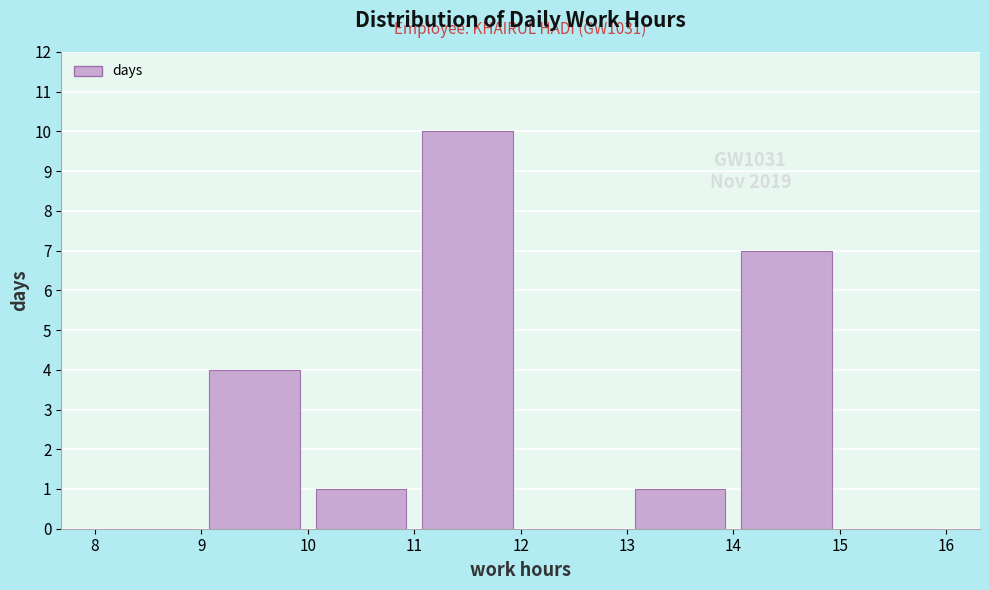

Over which range of the x-axis is the bar tallest?

11 to 12